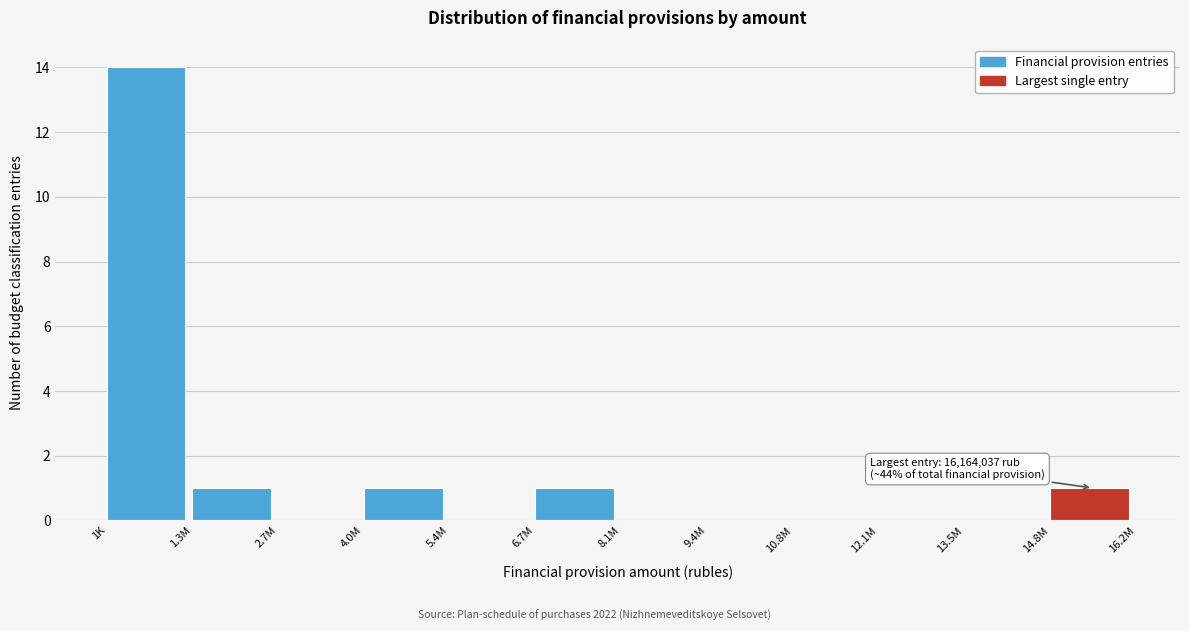

Reading left to right, extract all data points from this chart.

1K=14	1.3M=1	2.7M=0	4.0M=1	5.4M=0	6.7M=1	8.1M=0	9.4M=0	10.8M=0	12.1M=0	13.5M=0	14.8M=1